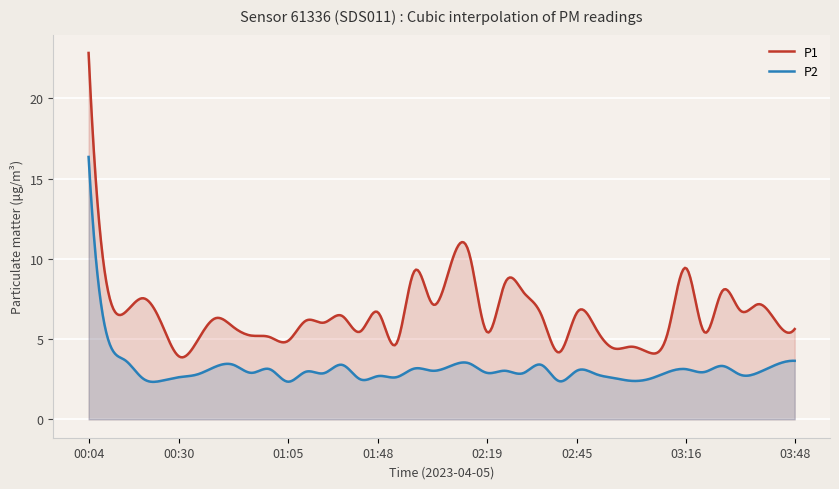

What is the difference between the highest and lowest values at 03:16?

6.3